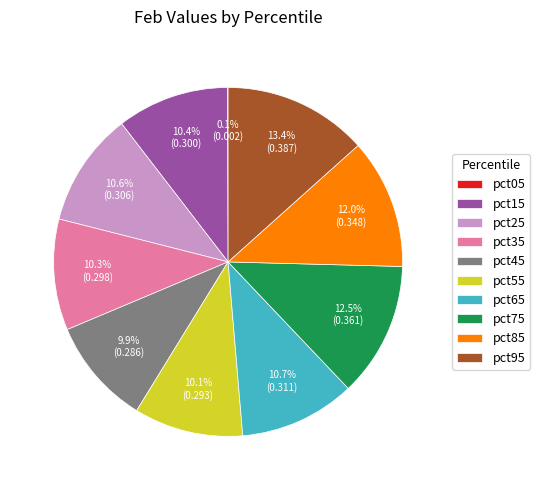

Which category has the biggest portion of the pie?

pct95